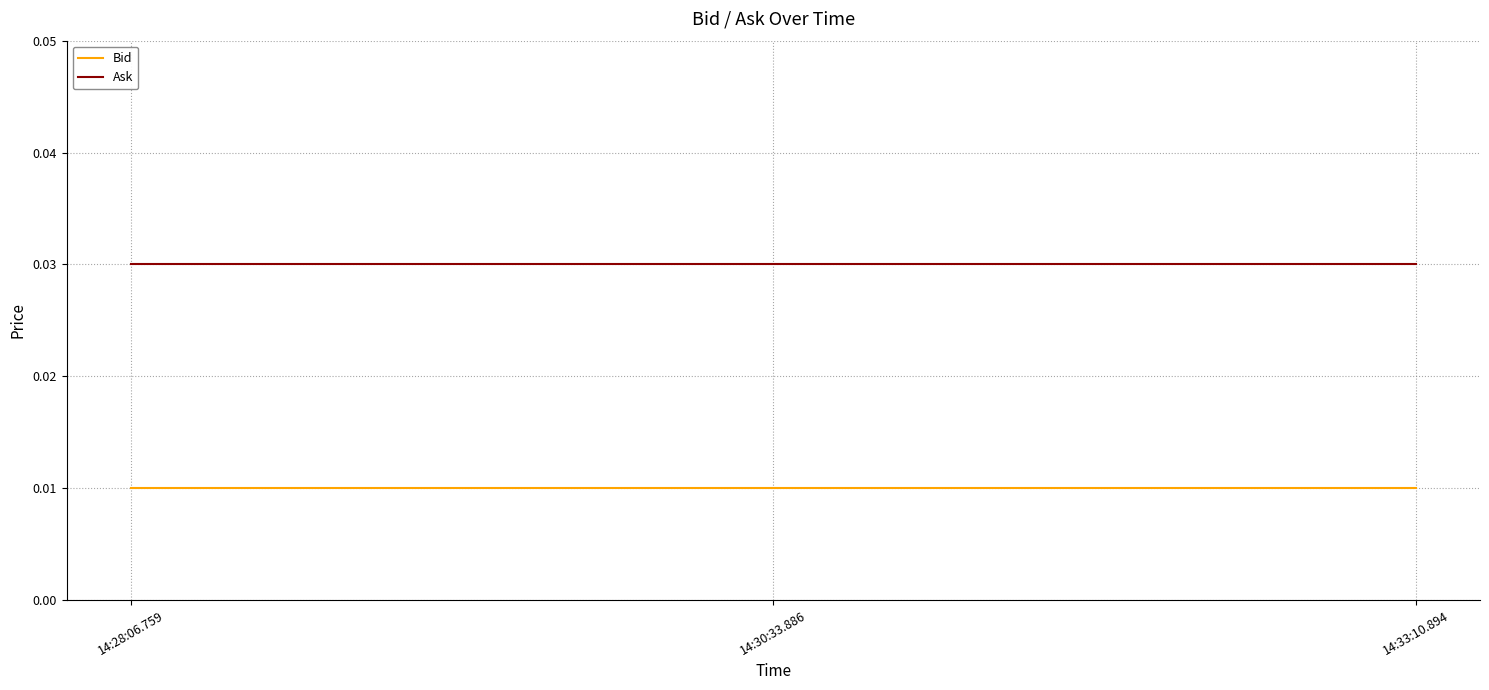

What are all the series names shown in the legend?

Bid, Ask